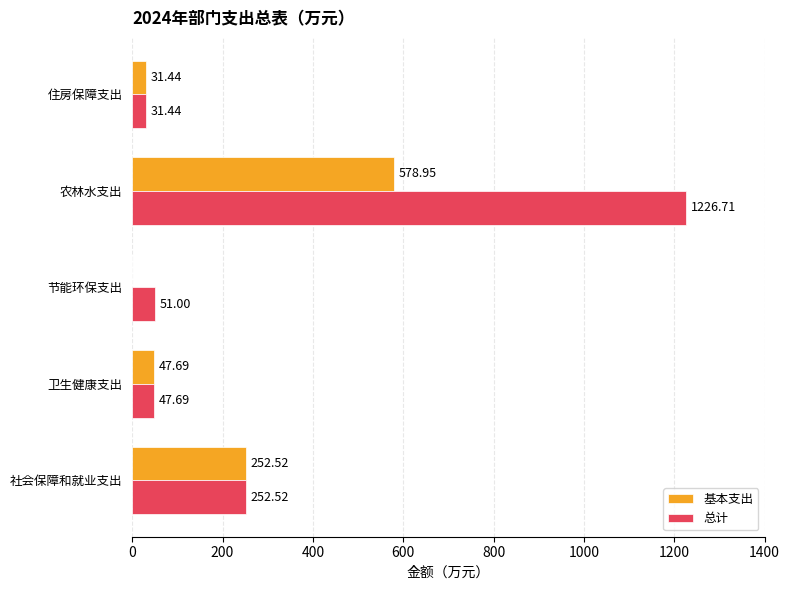

How many values in 基本支出 are above zero?

4